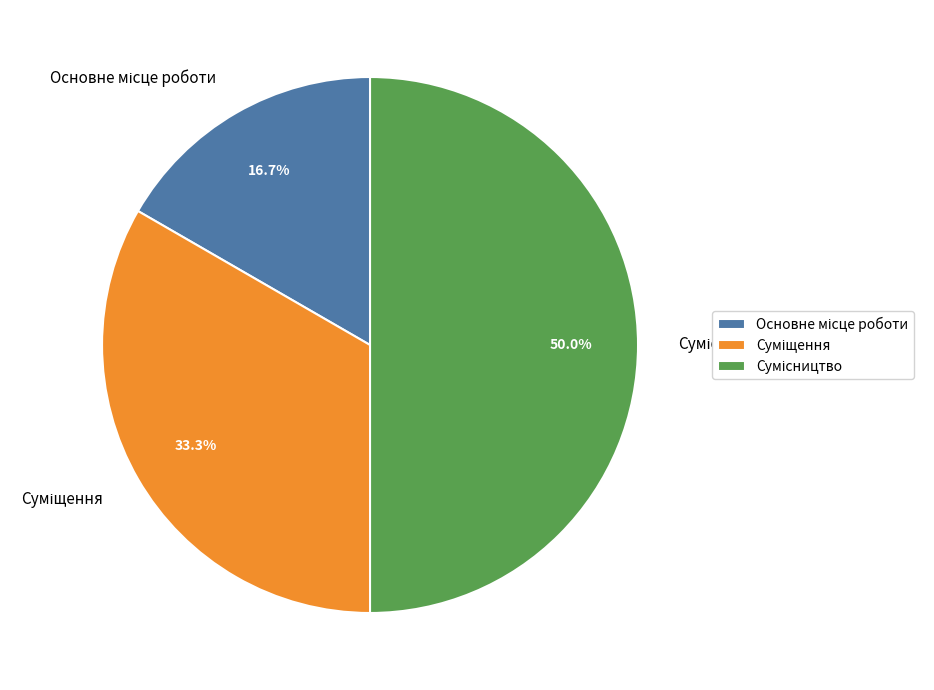

The Основне місце роботи slice represents 17% of the pie. True or false?

True